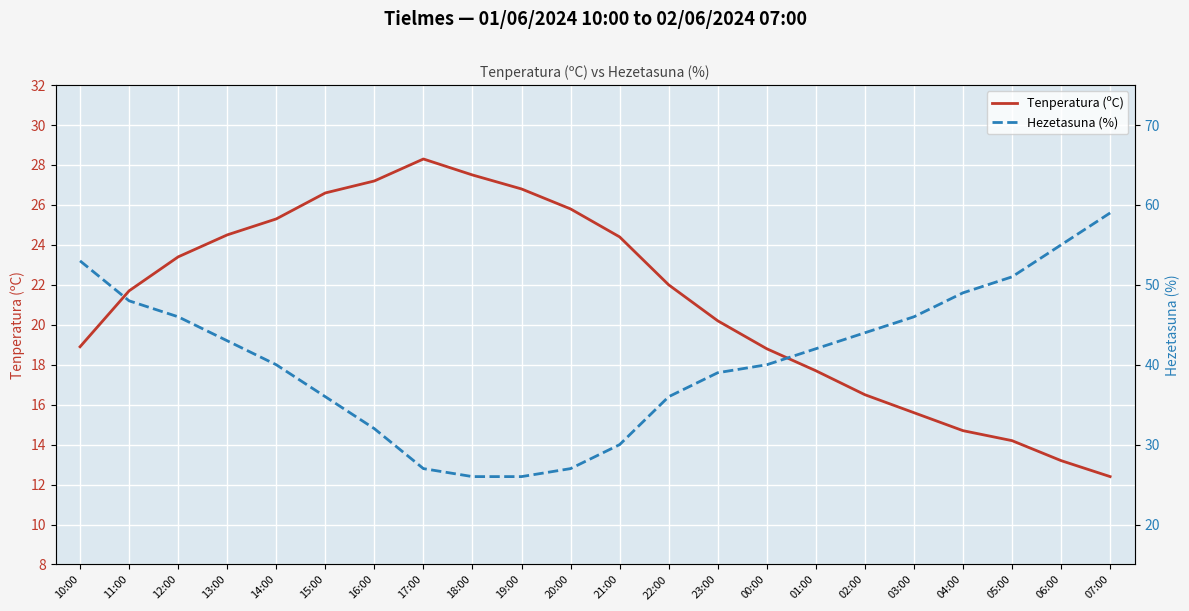

Which category has the lowest value in the Tenperatura (ºC) series?

07:00